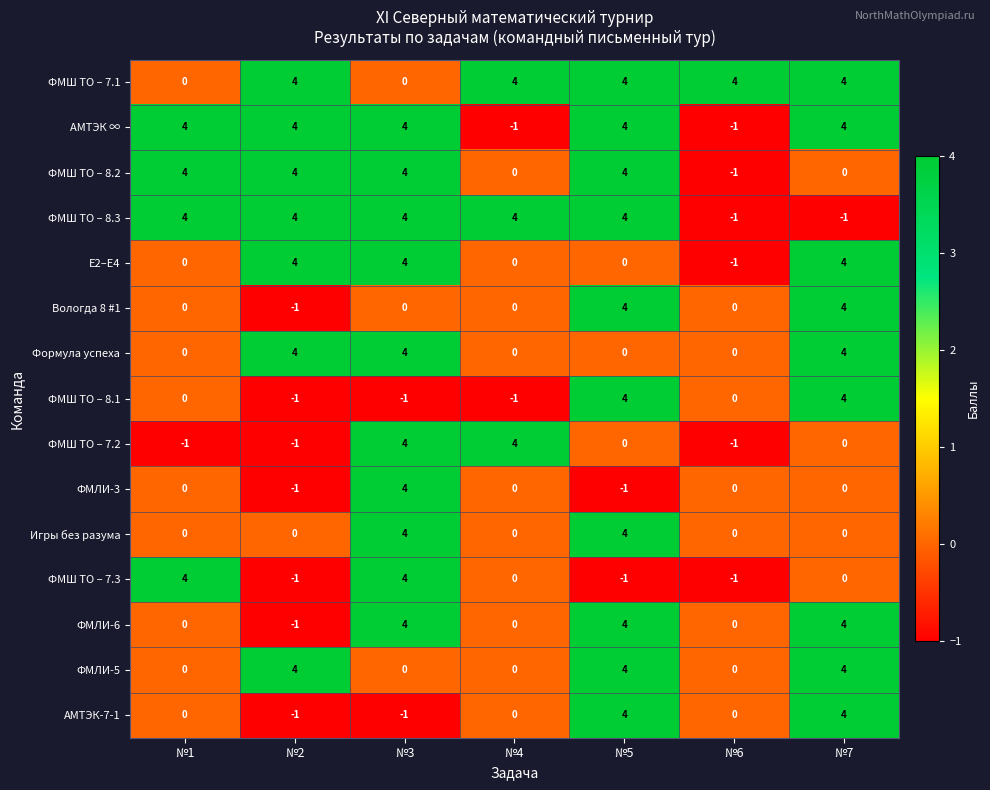

Where does the ФМШ ТО – 7.3 series first go above 0?

№1